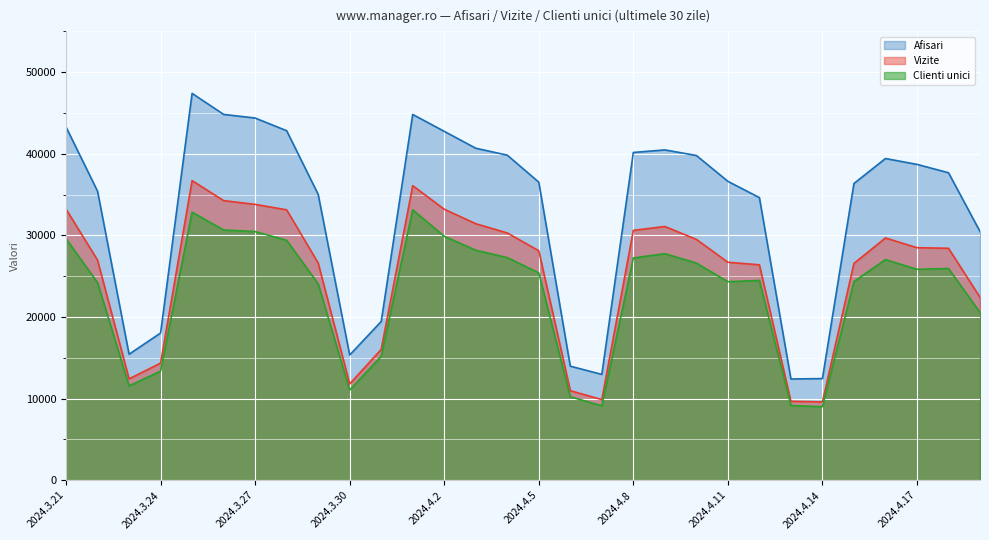

Between 2024.4.4 and 2024.4.13, which series saw the biggest shift?

Afisari